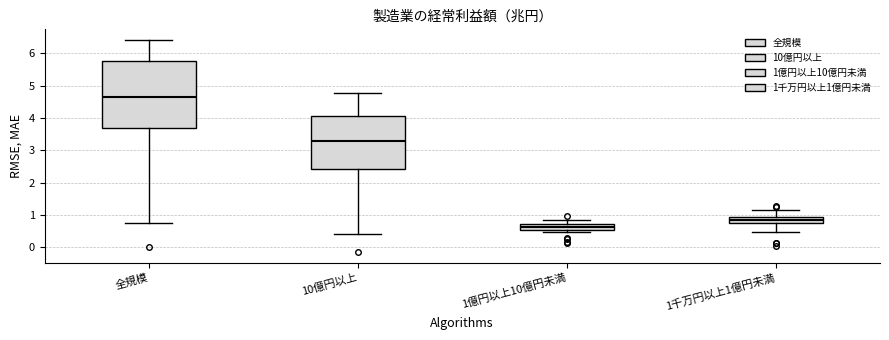

Reading left to right, read every box against the y-axis: the position of its median line, the range the box covers, and the ends of its whiskers. The values are not printed on the chart, so give them approximately, as read against the axis.

全規模: median 4.7, box 3.7 to 5.7, whiskers 0.7 to 6.4
10億円以上: median 3.3, box 2.4 to 4.1, whiskers 0.4 to 4.8
1億円以上10億円未満: median 0.6, box 0.5 to 0.7, whiskers 0.5 (just below the box's lower edge) to 0.8
1千万円以上1億円未満: median 0.9 (inside the box), box 0.7 to 0.9, whiskers 0.5 to 1.2